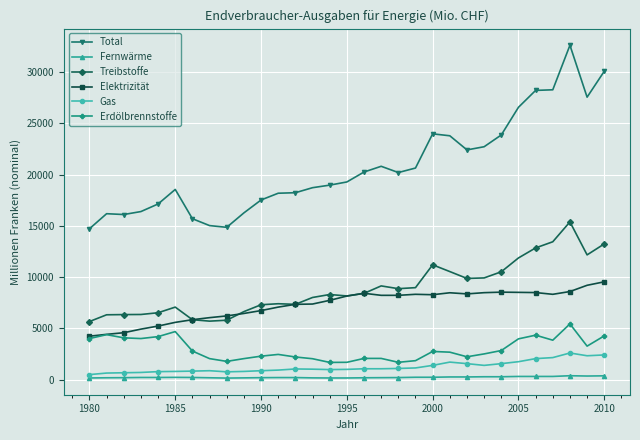

True or false: Gas and Erdölbrennstoffe intersect in this chart.

False